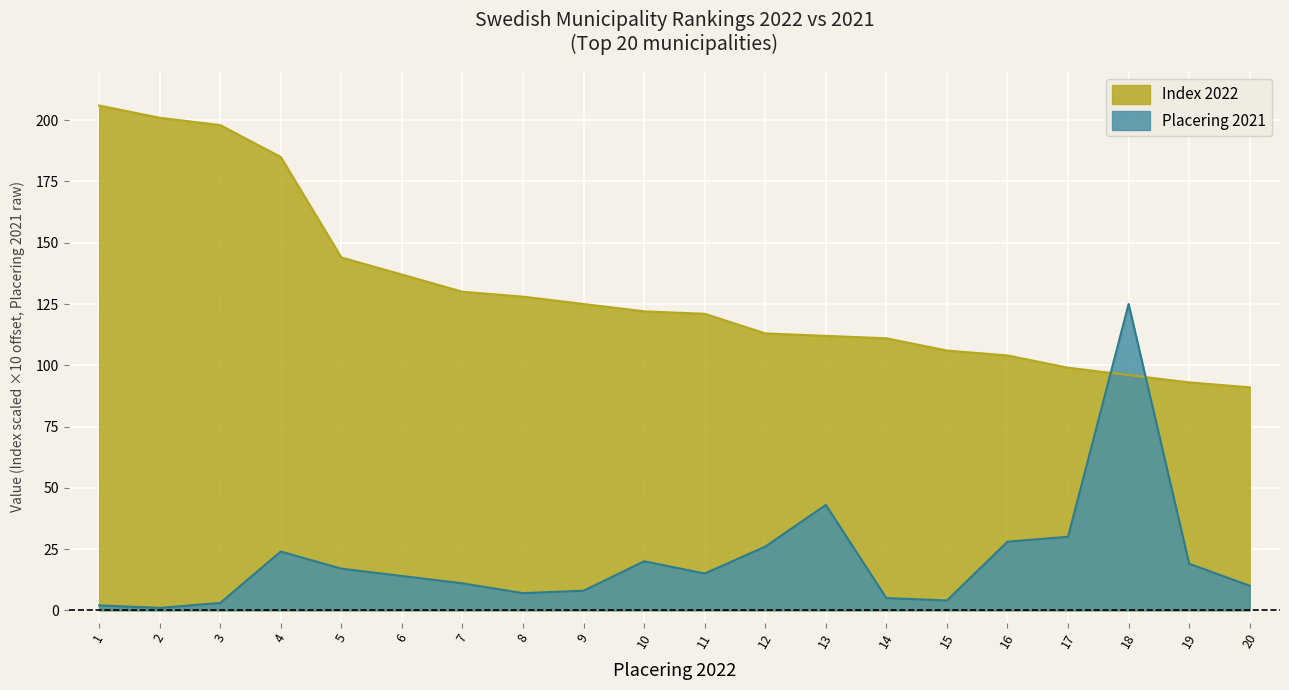

The Index 2022 series shows 38.9 at 19. True or false?

False